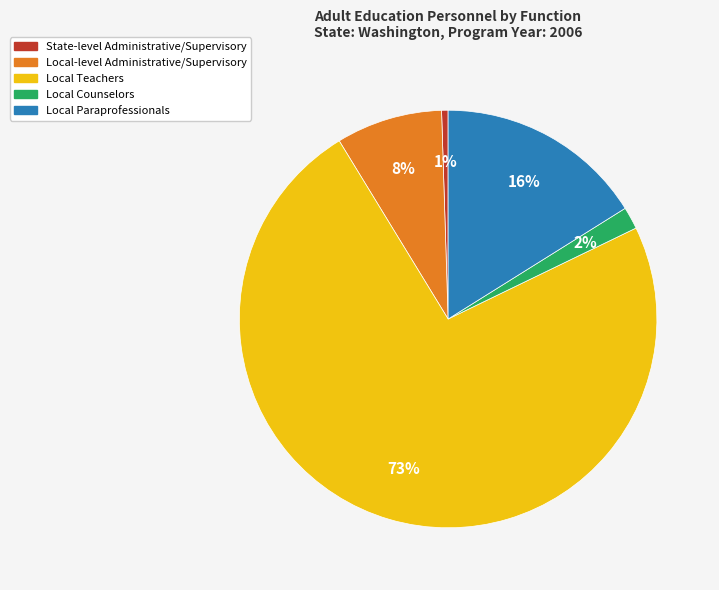

Between Local-level Administrative/Supervisory and Local Teachers, which is larger?

Local Teachers